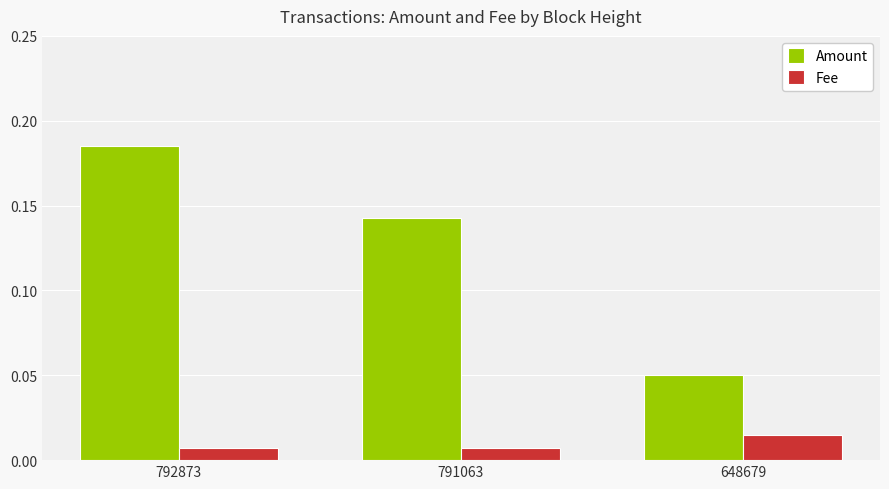

Rank the series at 648679 from lowest to highest value.

Fee, Amount